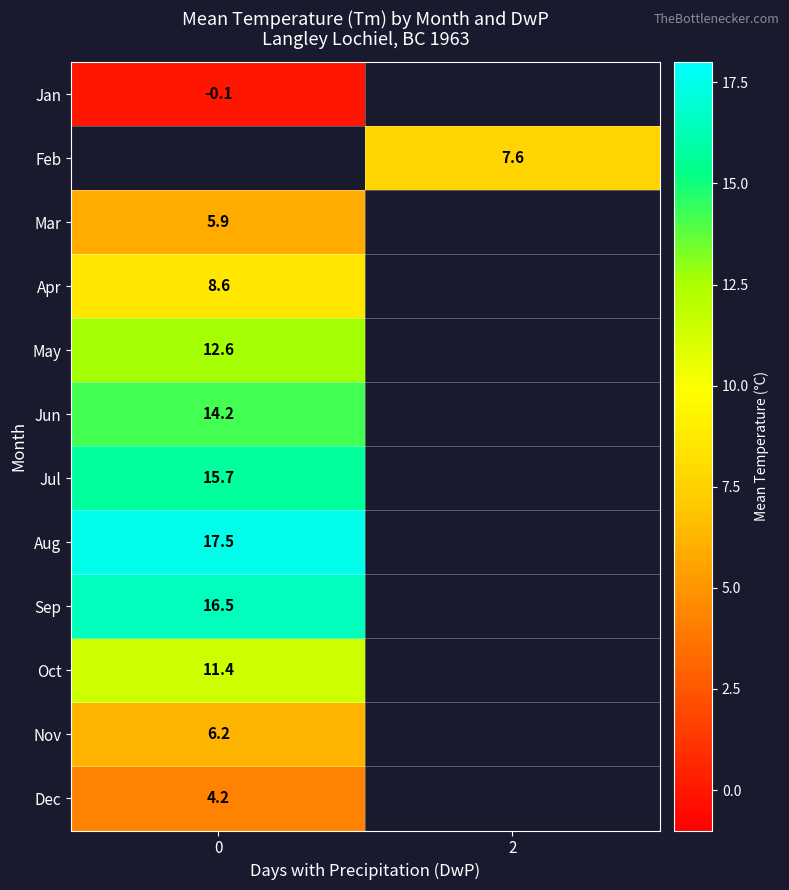

True or false: Sep has a value of 16.5 at 0.

True